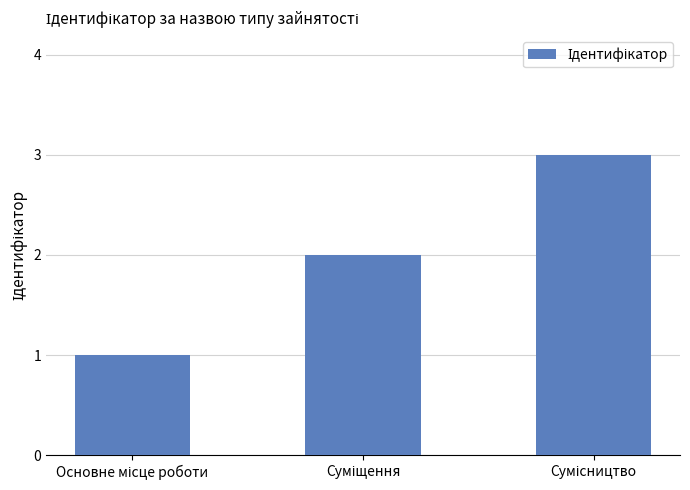

Does the chart contain stacked bars?

No